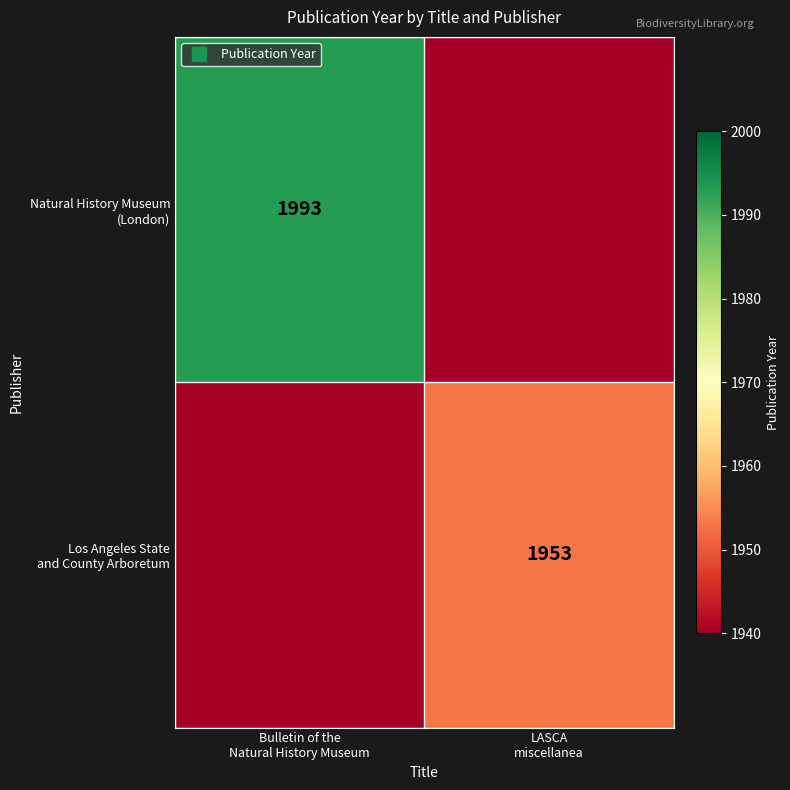

At which label does Natural History Museum (London) reach its minimum?

LASCA miscellanea